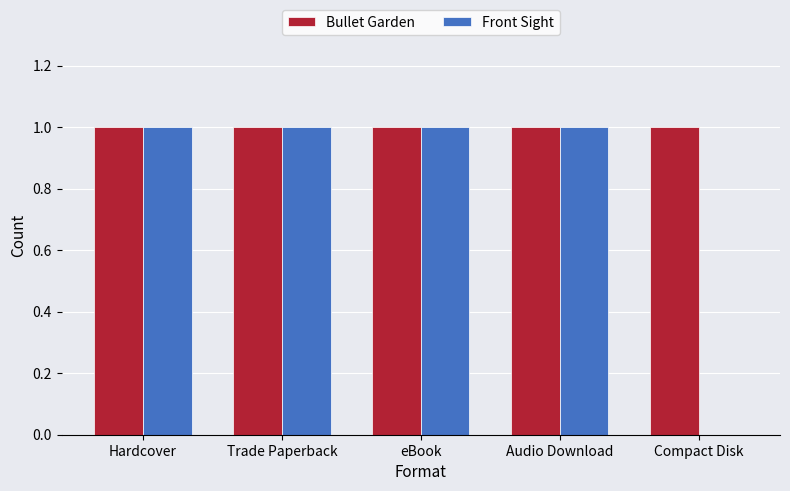

What is the sum of all Bullet Garden values?

5